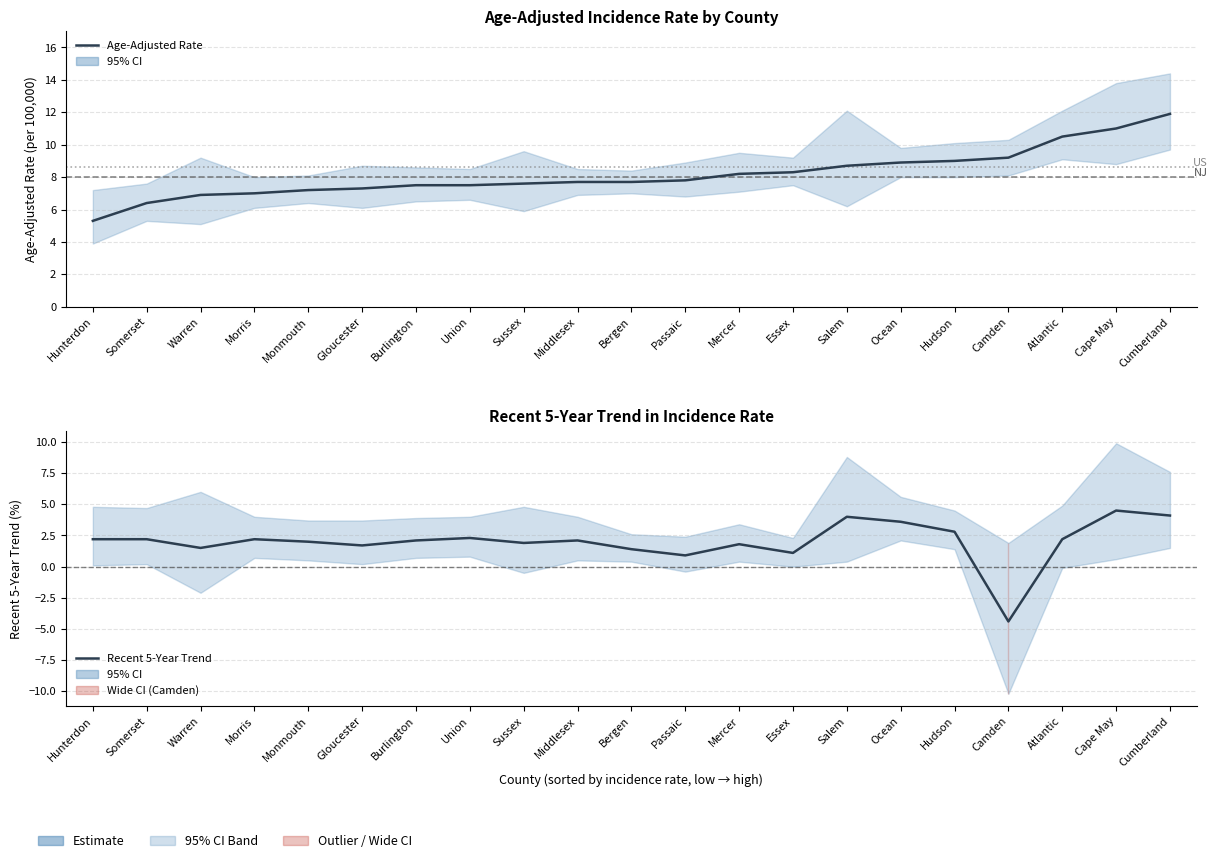

At Hunterdon, list the series in order from largest to smallest.

Age-Adjusted Rate, Recent 5-Year Trend